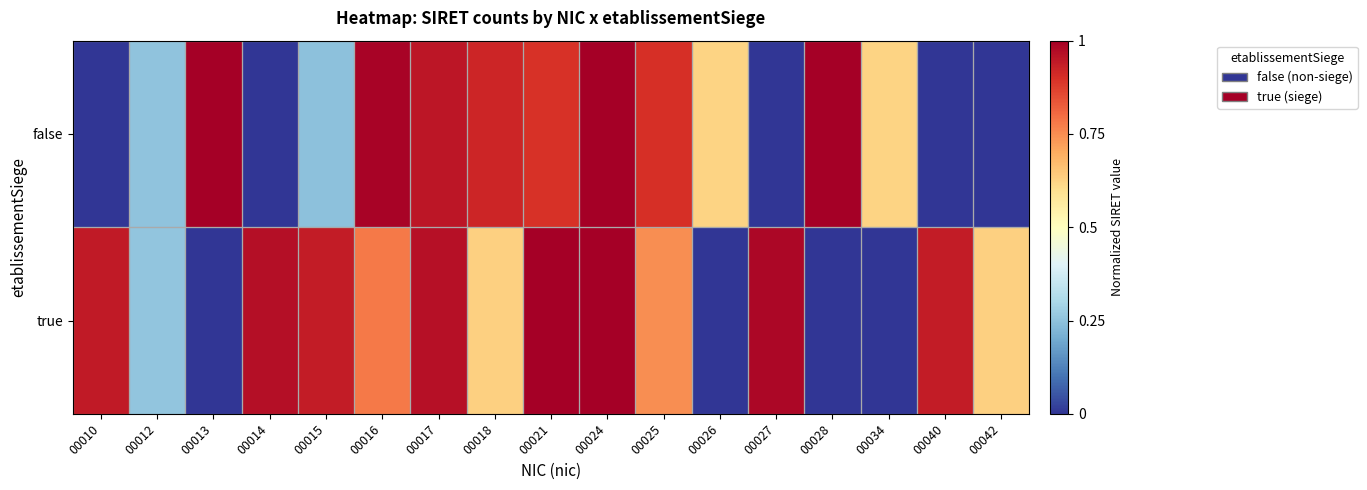

Count the number of data series in this chart.

2